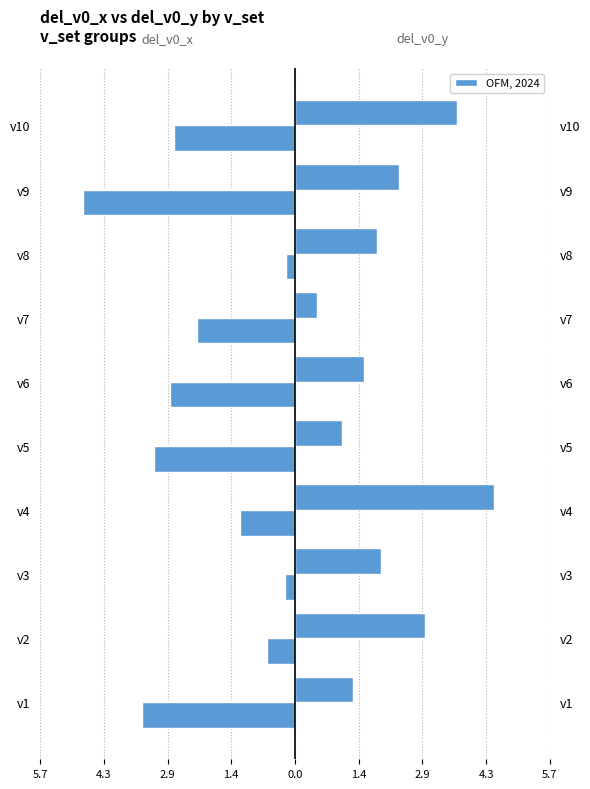

Read the del_v0_x value at v7.

-2.2